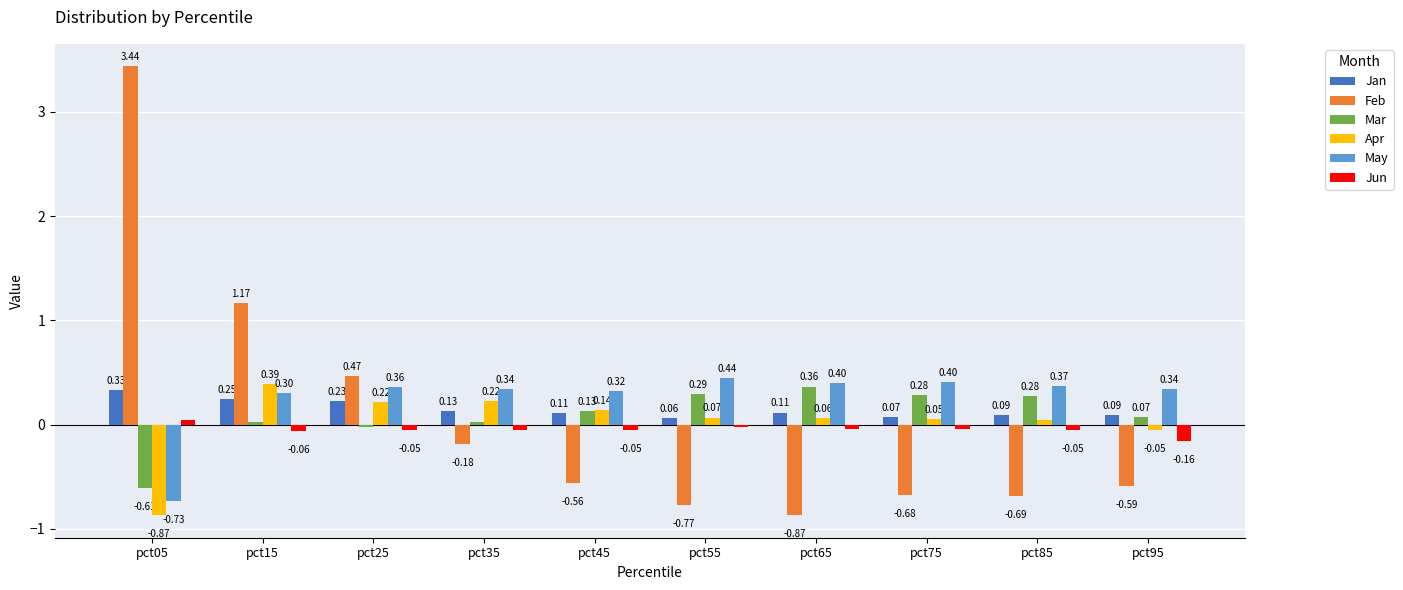

Which series has the largest range (max minus min)?

Feb